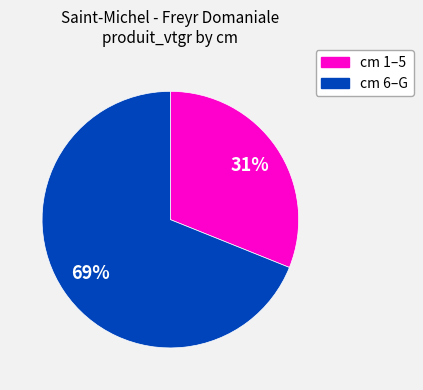

Does any single category account for the majority?

Yes